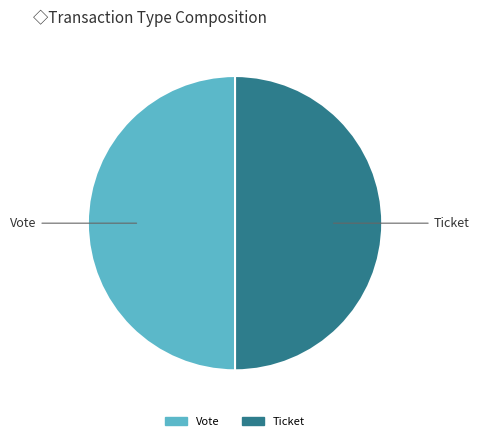

Is the sum of Ticket and Vote greater than half?

Yes